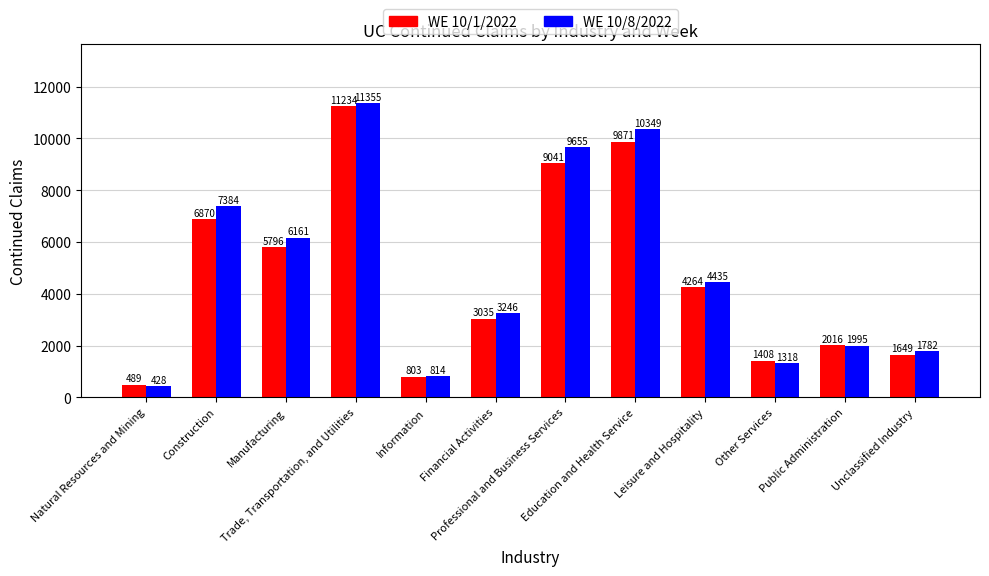

Does the chart contain stacked bars?

No